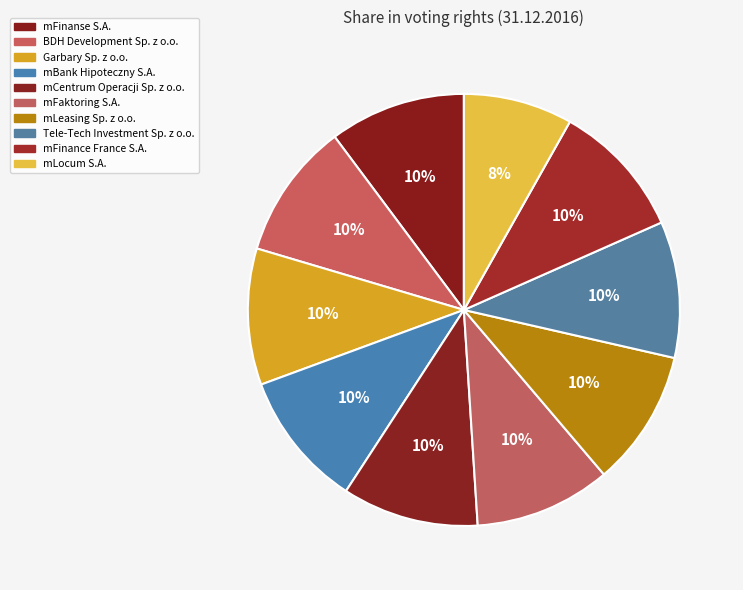

Rank the categories by value from lowest to highest.

mLocum S.A., mFinance France S.A., mFinanse S.A., BDH Development Sp. z o.o., Garbary Sp. z o.o., mBank Hipoteczny S.A., mCentrum Operacji Sp. z o.o., mFaktoring S.A., mLeasing Sp. z o.o., Tele-Tech Investment Sp. z o.o.